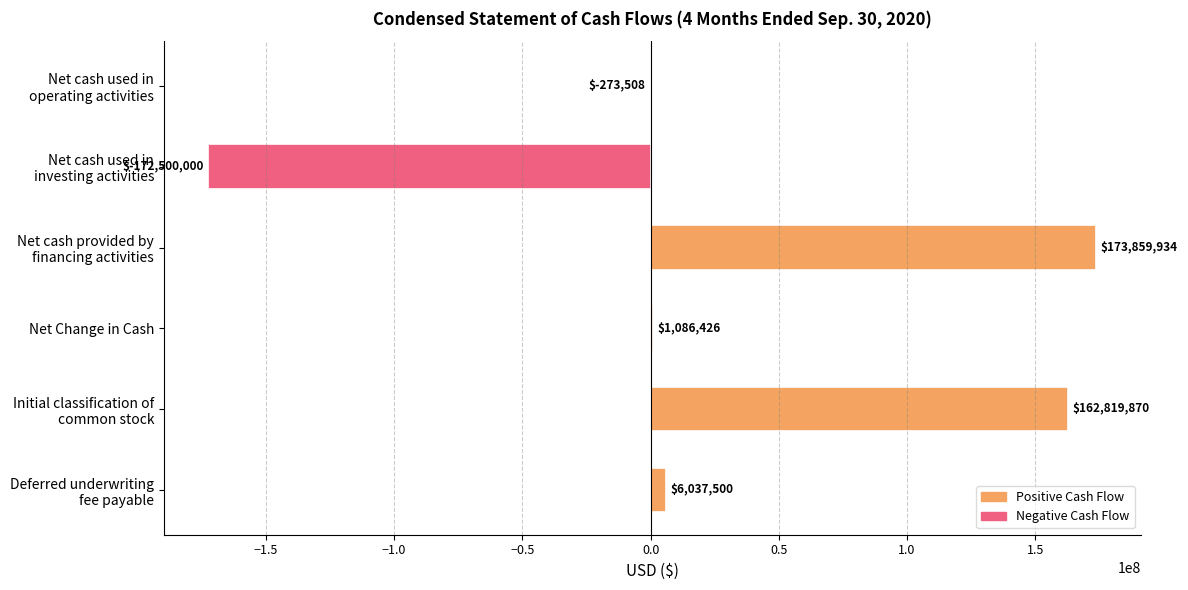

What is the sum of all values?

171030222